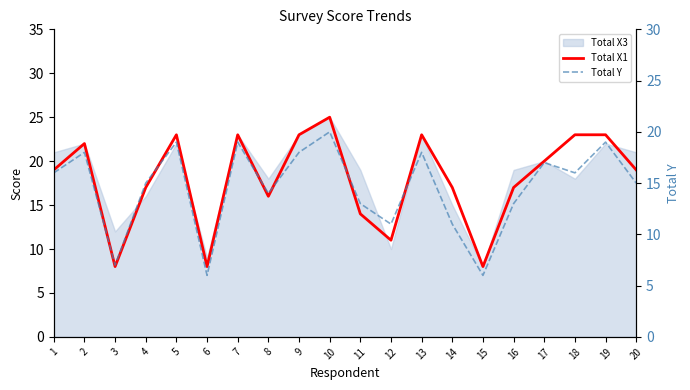

Which series changed the most between 8 and 19?

Total X1